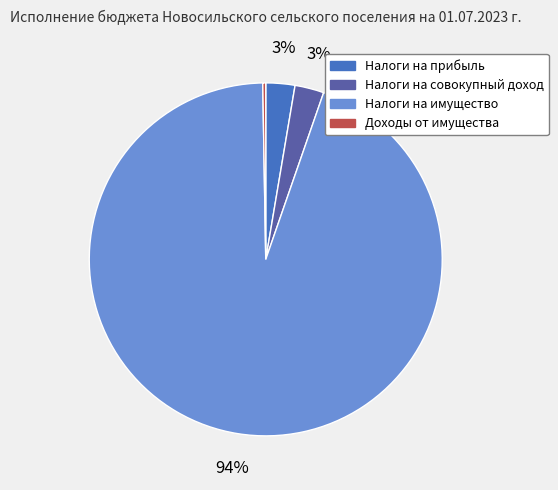

Which slice represents more than half of the pie?

Налоги на имущество